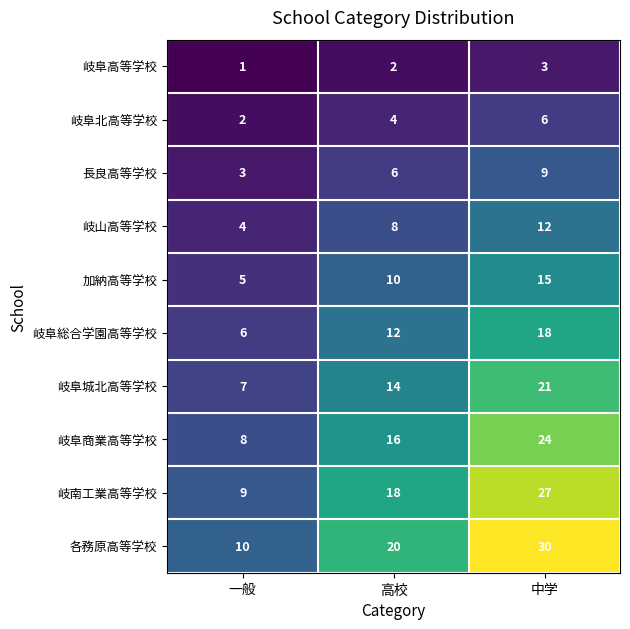

How many data points does each series have?

3